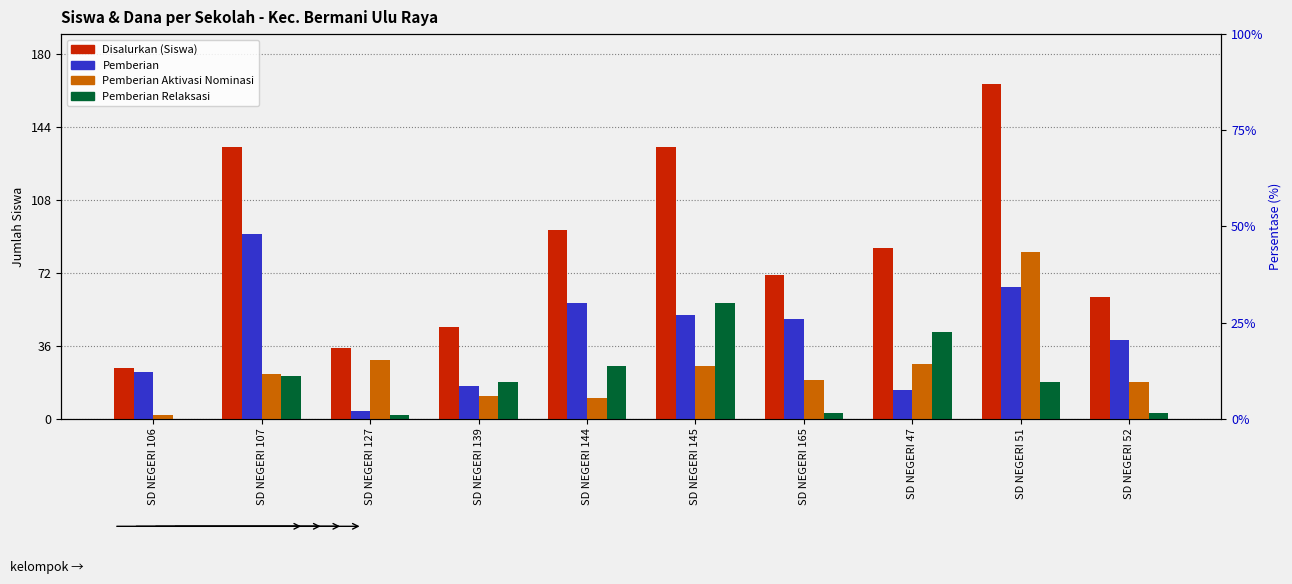

How many values in the Disalurkan (Siswa) series exceed 84?

4